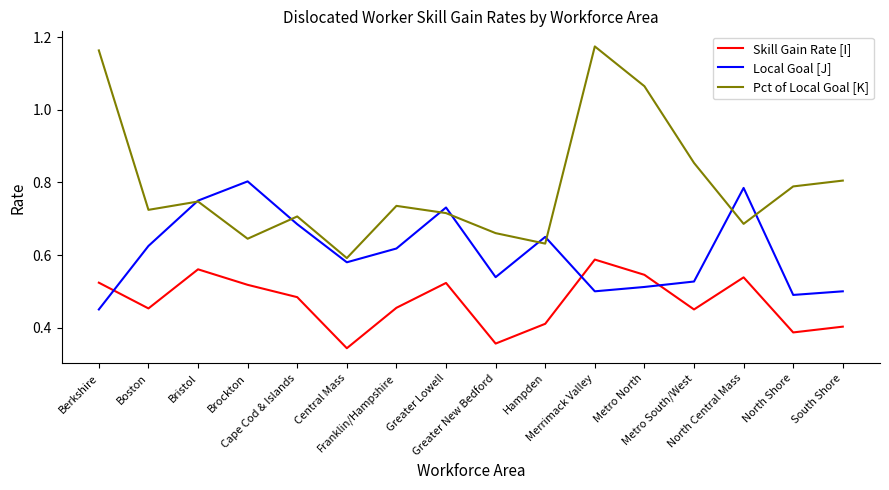

What position from the right is Hampden?

7